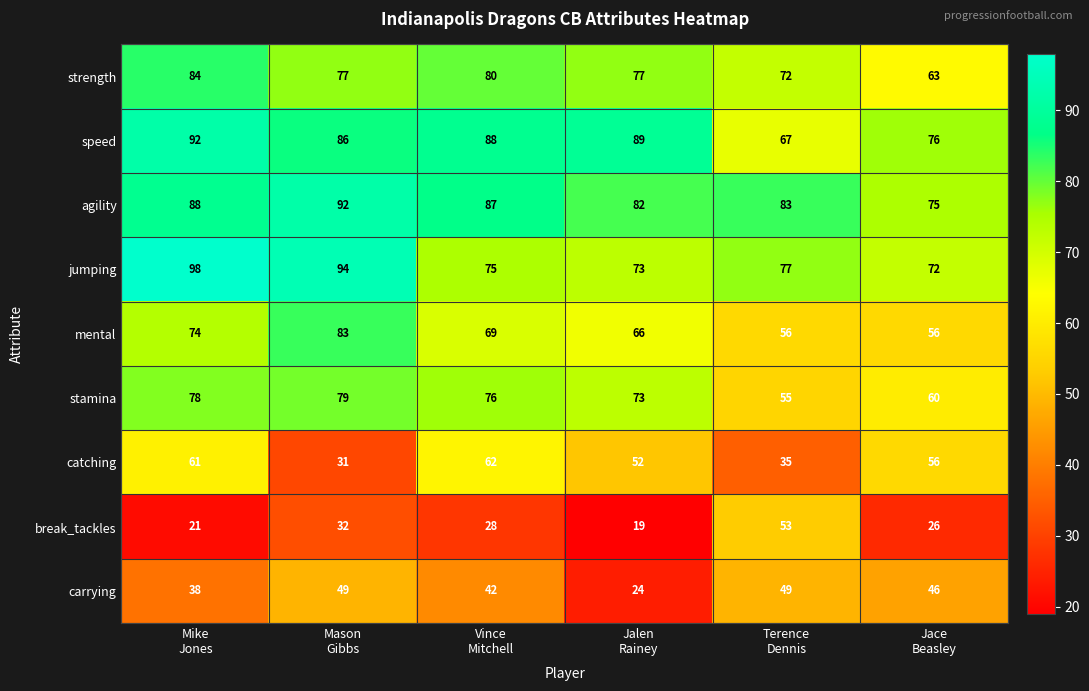

Count the mental values in the range 56 to 74.

5